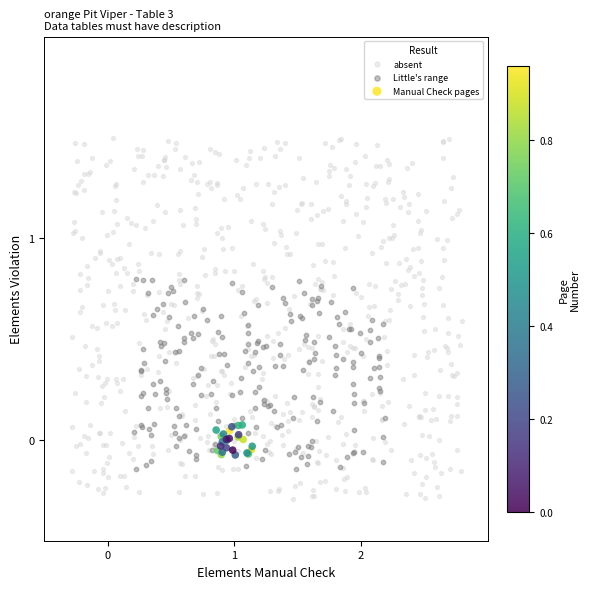

Which series reaches the maximum Y coordinate?

absent